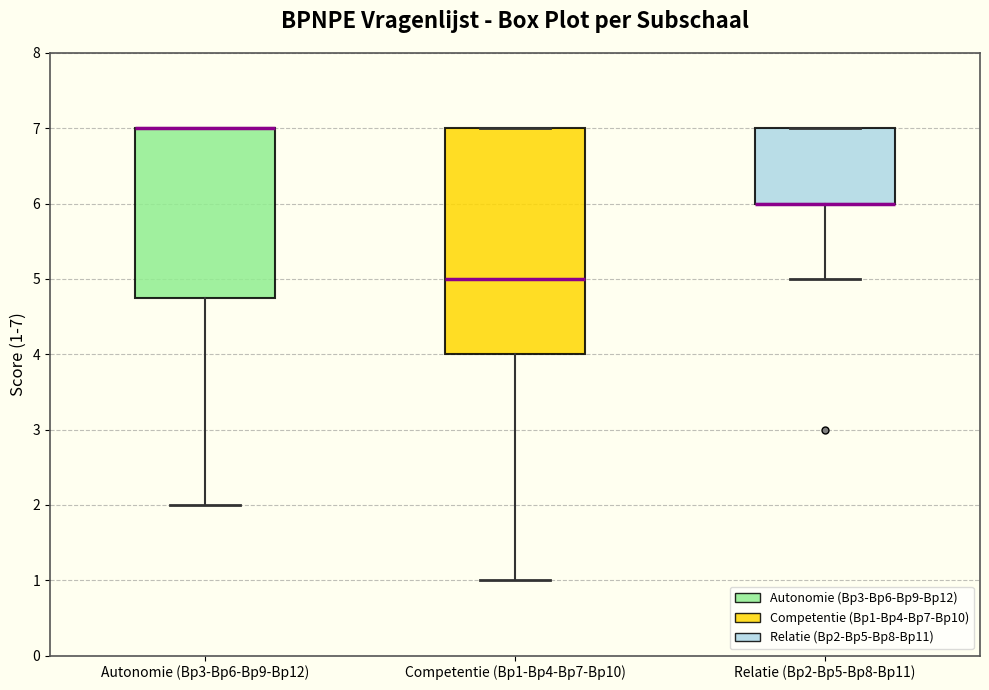

Comparing the boxes themselves (not the whiskers), which one is the tallest?

Competentie (Bp1-Bp4-Bp7-Bp10)